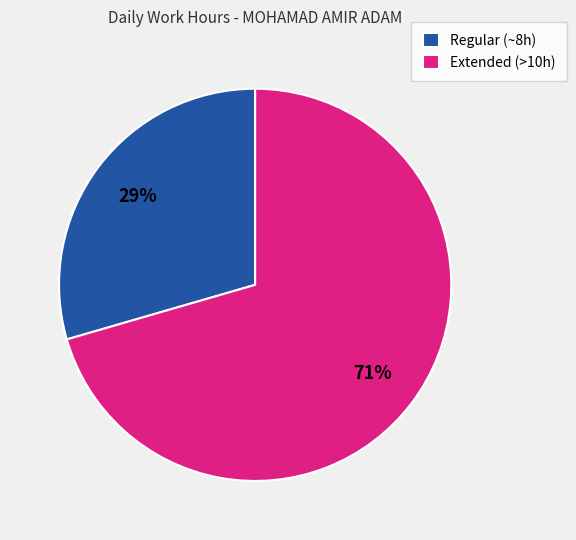

Which has a higher value, Regular (~8h) or Extended (>10h)?

Extended (>10h)